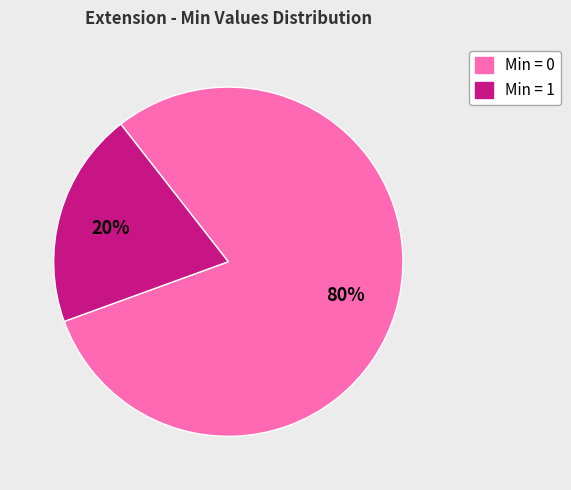

Is there any slice that represents more than half of the pie?

Yes